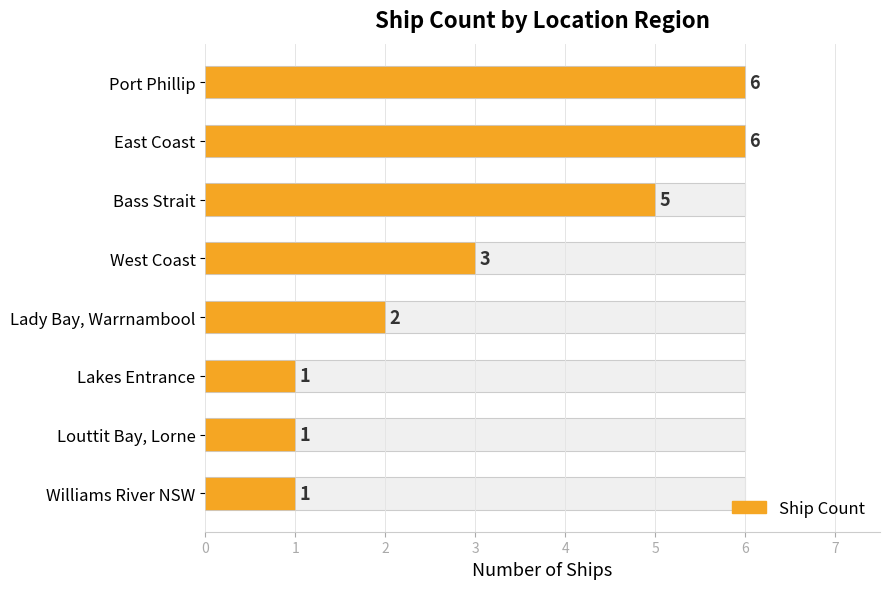

Is it true that the value at Port Phillip is 6?

True